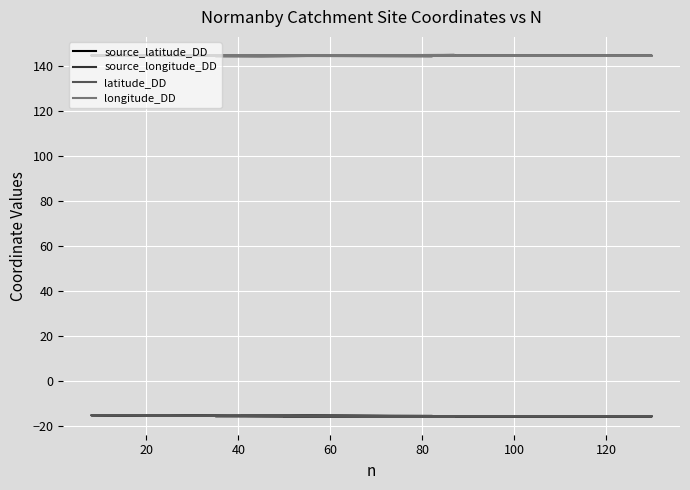

What is the difference between the source_longitude_DD values at 120 and 100?

0.2